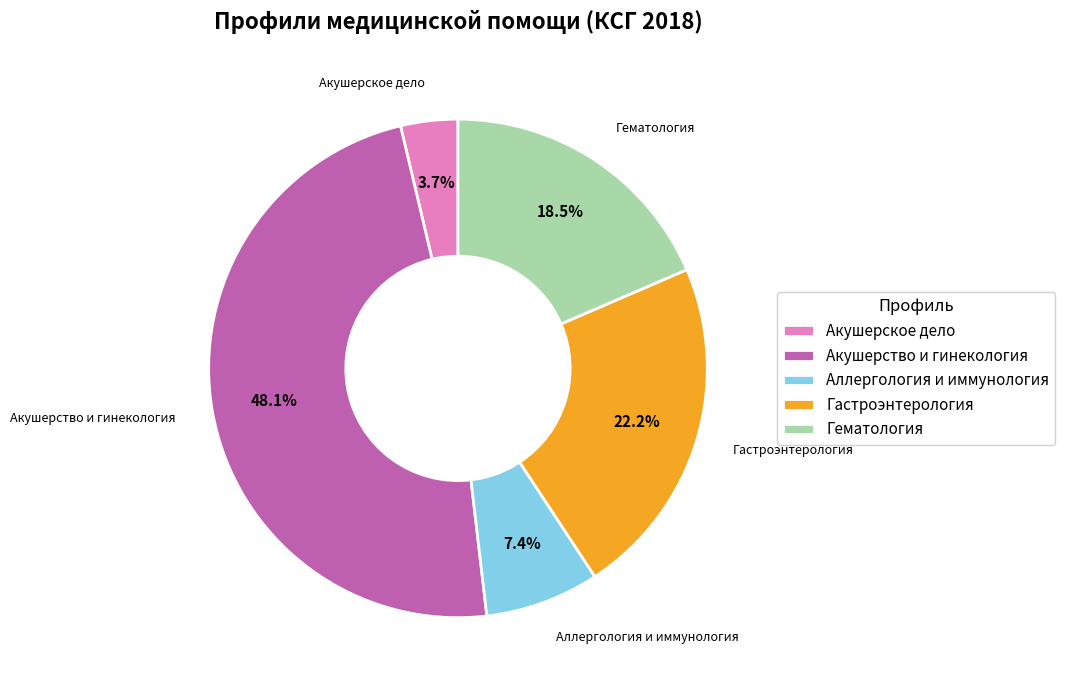

Rank the categories by value from highest to lowest.

Акушерство и гинекология, Гастроэнтерология, Гематология, Аллергология и иммунология, Акушерское дело